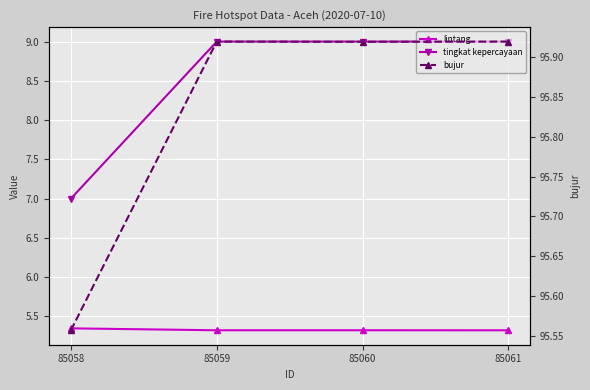

How many lintang values are between 5 and 6?

4